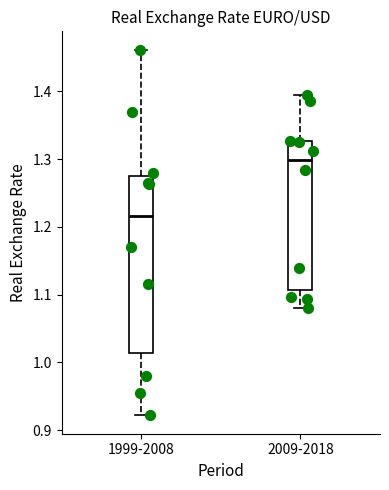

Which box has the highest median line?

2009-2018